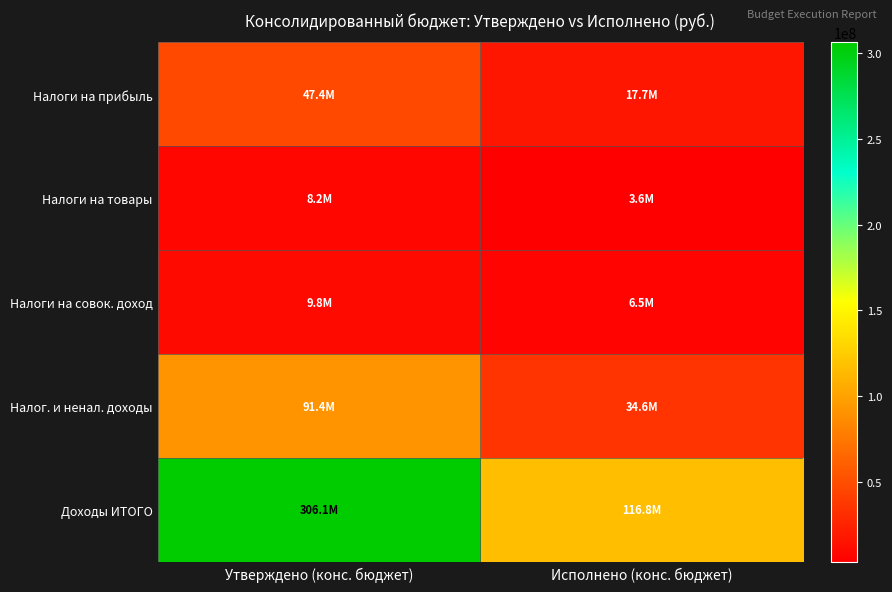

At how many categories does at least one series exceed 237987351?

1